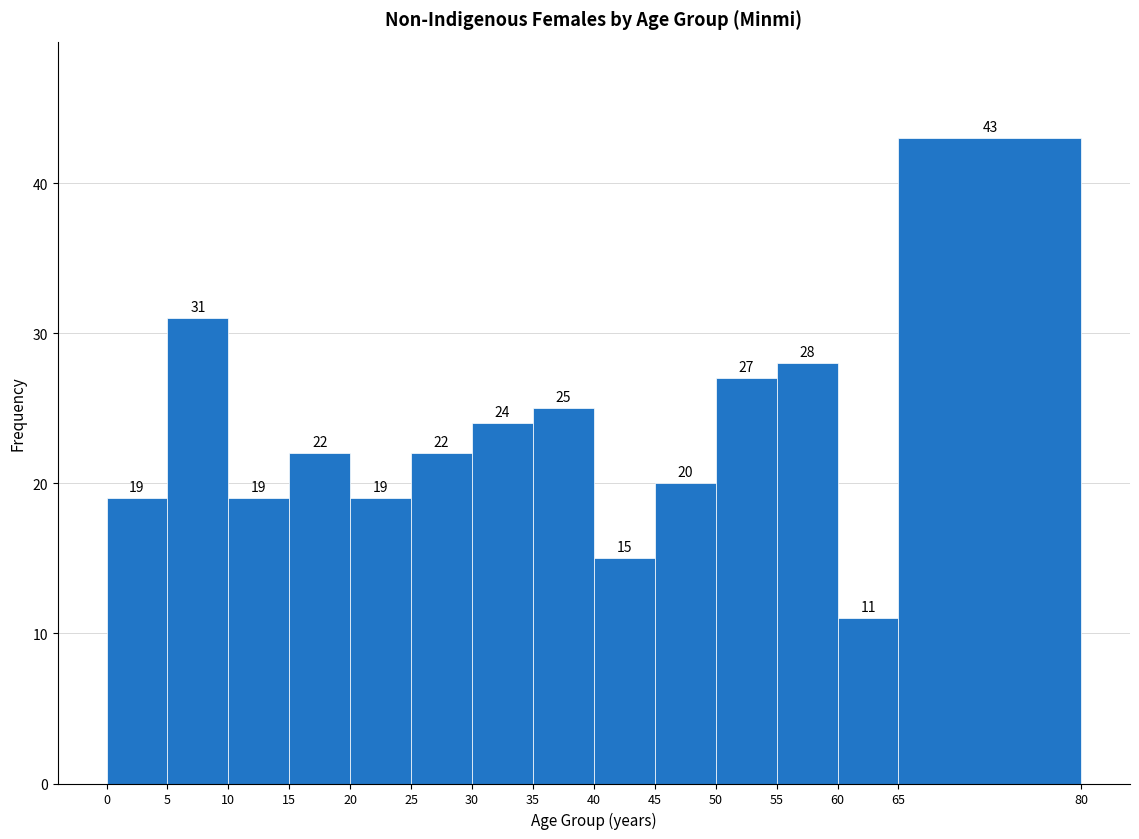

Reading left to right, transcribe this chart: for each bar, give the range it covers on the x-axis and its height.

0 to 5: 19
5 to 10: 31
10 to 15: 19
15 to 20: 22
20 to 25: 19
25 to 30: 22
30 to 35: 24
35 to 40: 25
40 to 45: 15
45 to 50: 20
50 to 55: 27
55 to 60: 28
60 to 65: 11
65 to 80: 43